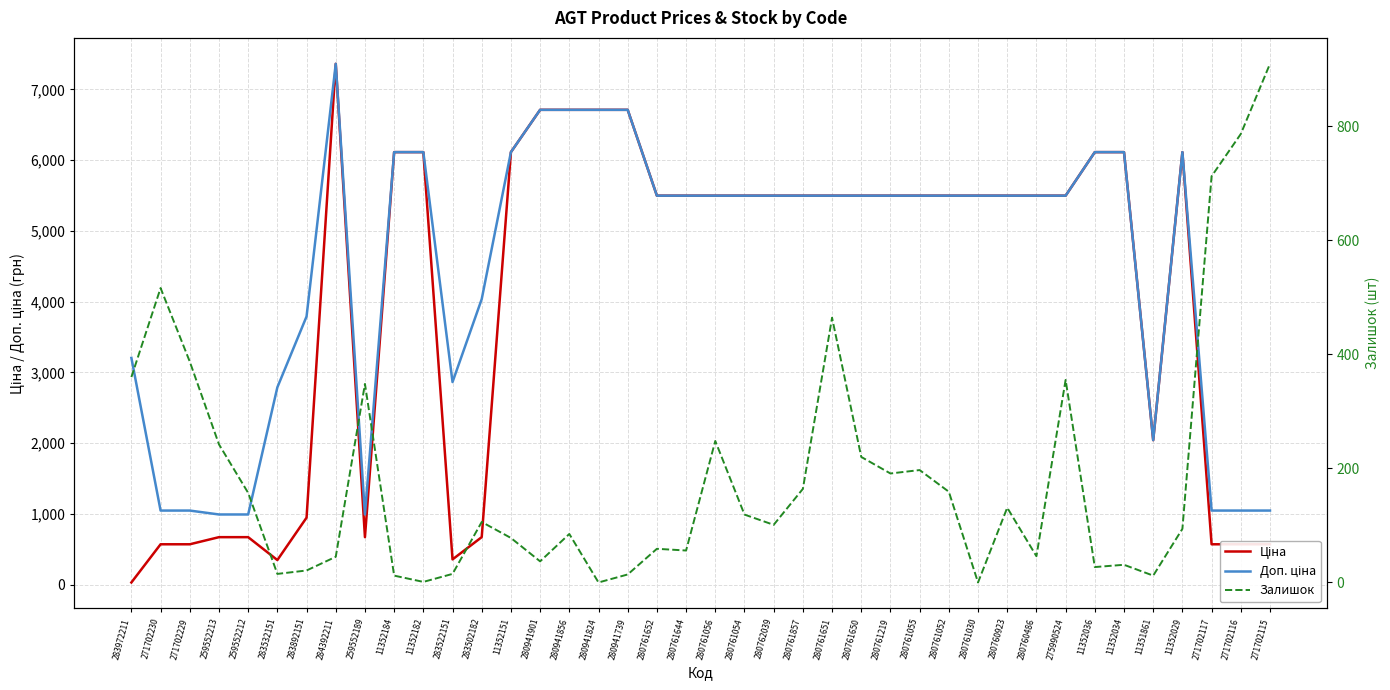

How many values in the Доп. ціна series exceed 5497?

26